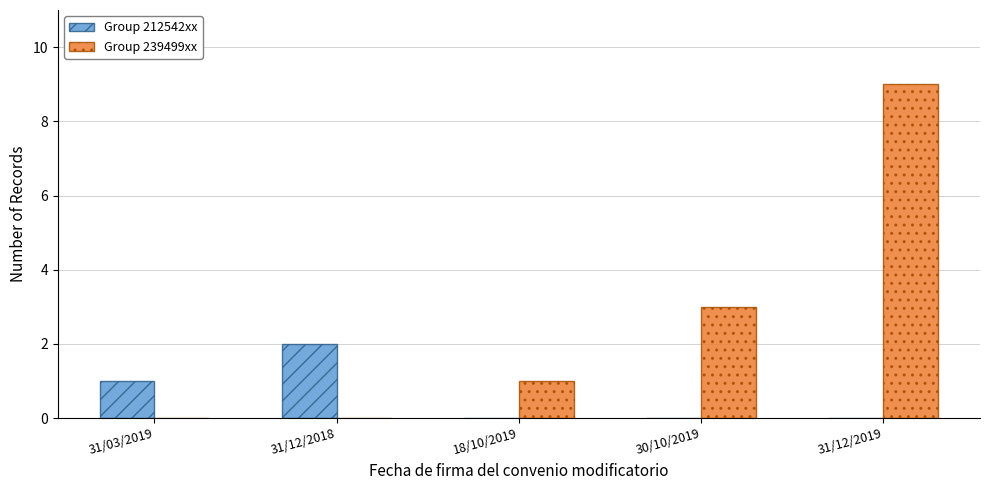

Which category has the highest value in the Group 239499xx series?

31/12/2019